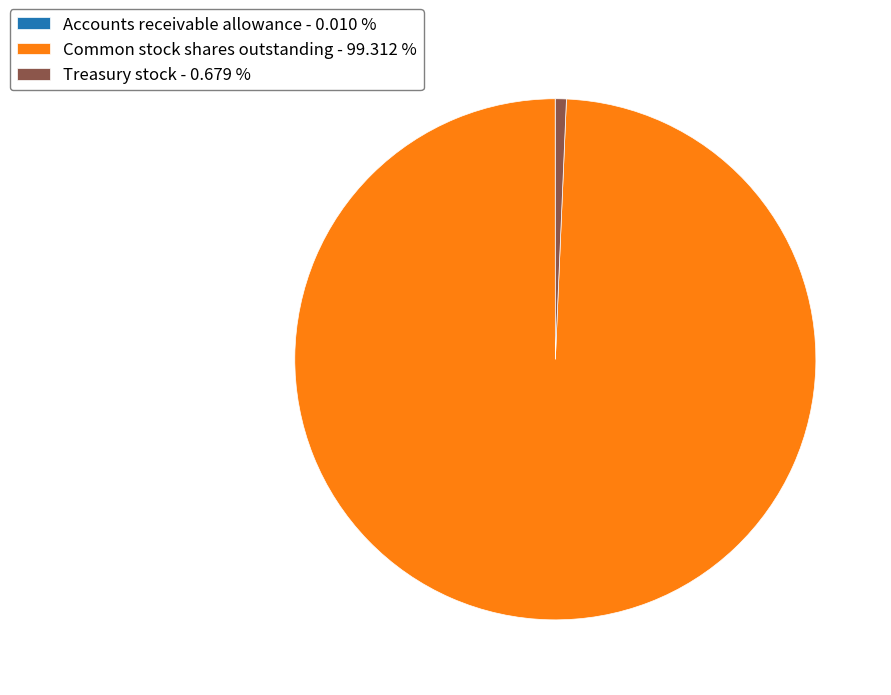

Between Common stock shares outstanding - 99.312 % and Treasury stock - 0.679 %, which is larger?

Common stock shares outstanding - 99.312 %